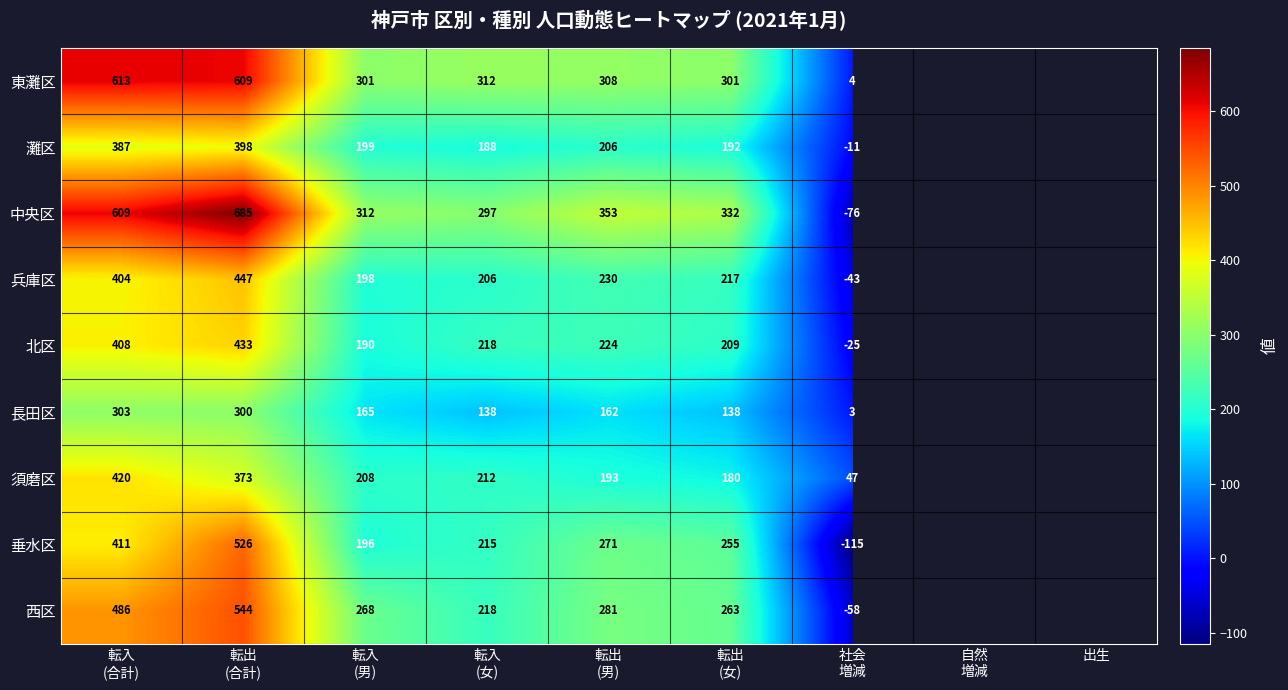

Which category has the lowest value in the 長田区 series?

社会 増減